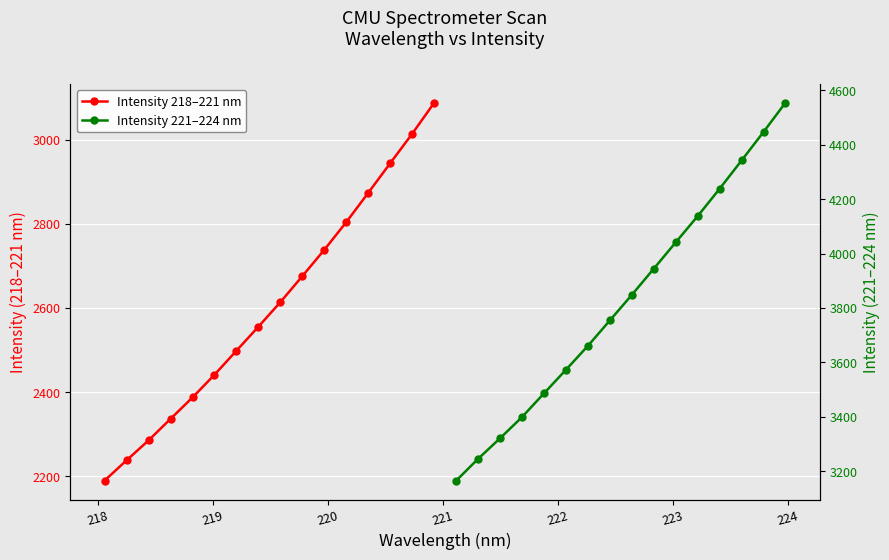

What are all the series names shown in the legend?

Intensity 218–221 nm, Intensity 221–224 nm